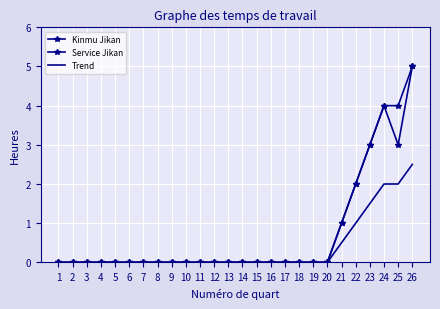

What is the total value across all series at 24?

10.0